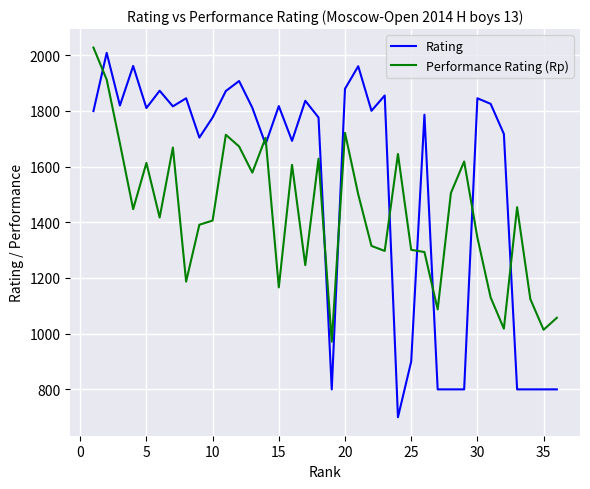

Which series has the largest total across all categories?

Rating